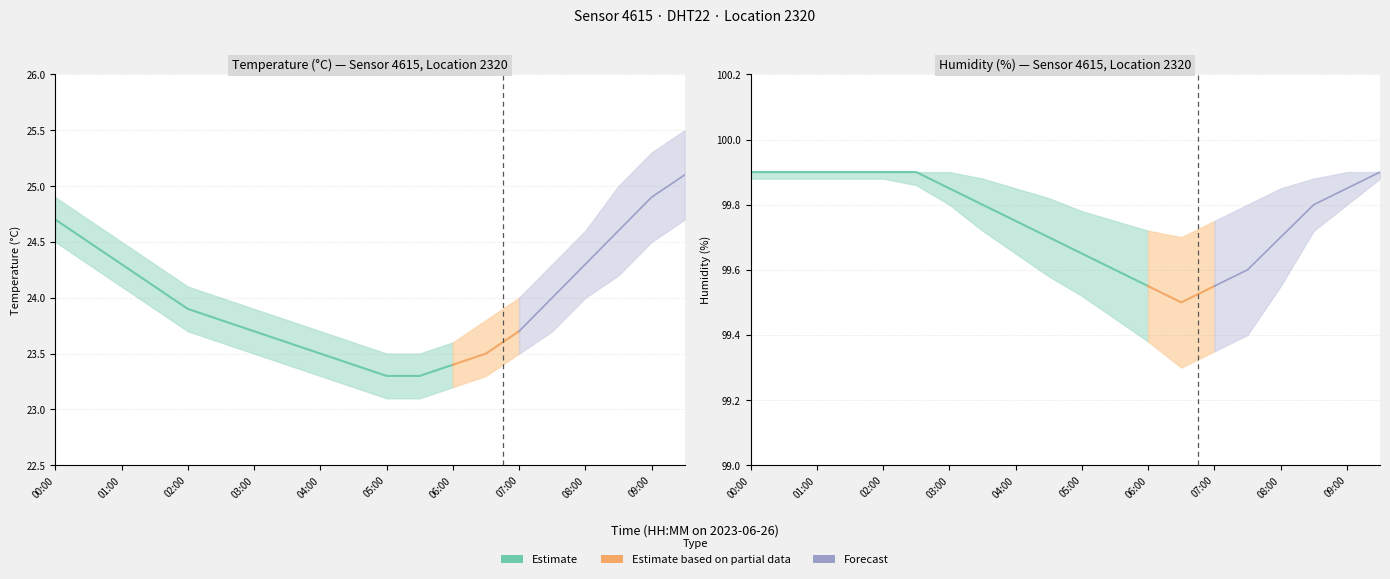

Is this an area chart (filled region under the line)?

No